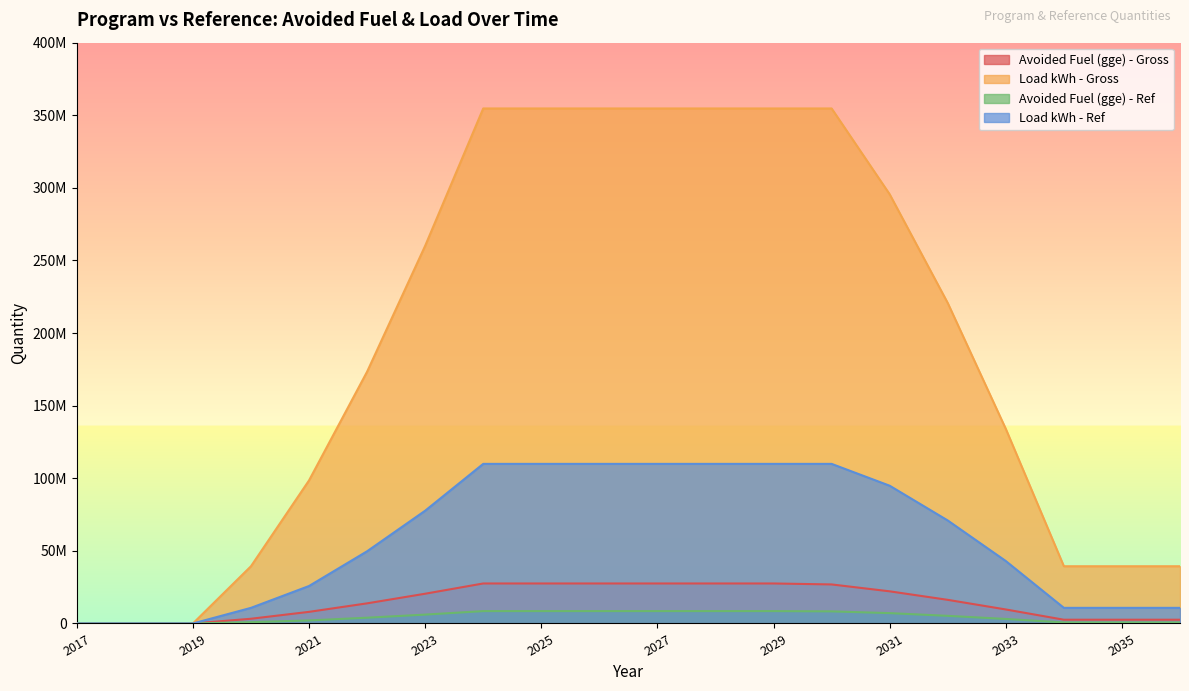

True or false: Load kWh - Gross and Avoided Fuel (gge) - Gross cross at least once.

False